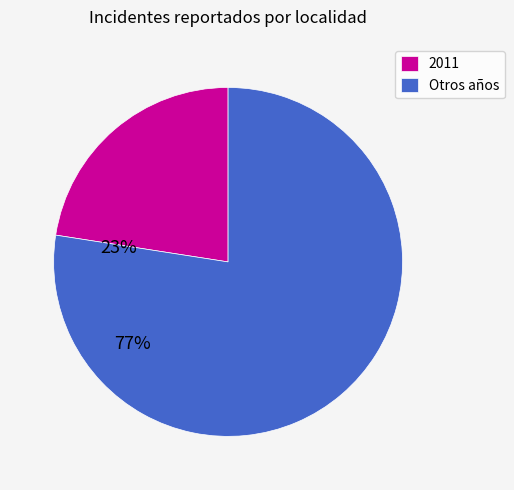

Approximately how many times larger is the value at 2011 compared to Otros años?

0.3